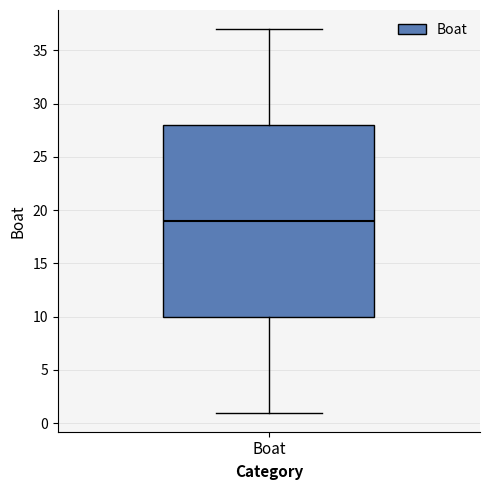

Transcribe this box plot: give where the median line is, the range the box spans, and where the two whiskers end, as read against the y-axis. The values are not printed on the chart, so give them approximately, as read against the axis.

median 19, box 10 to 28, whiskers 1 to 37